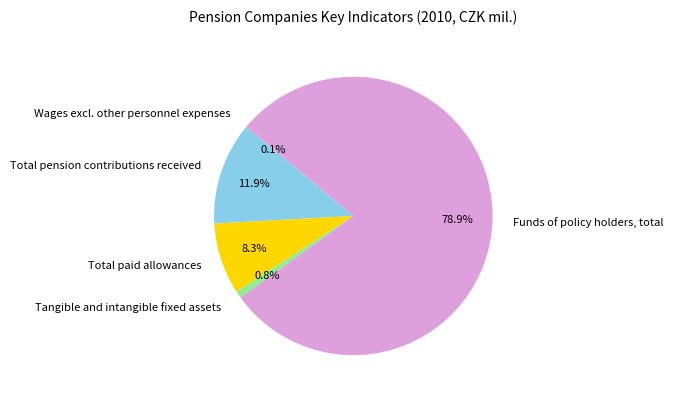

Which slice is the largest?

Funds of policy holders, total